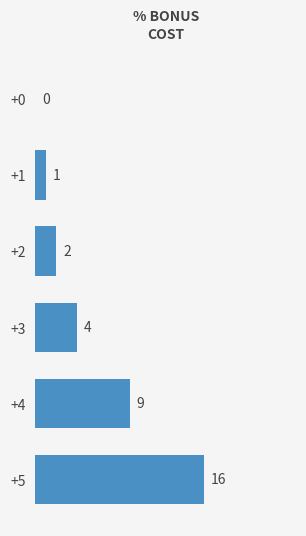

What is the sum of all values?

32